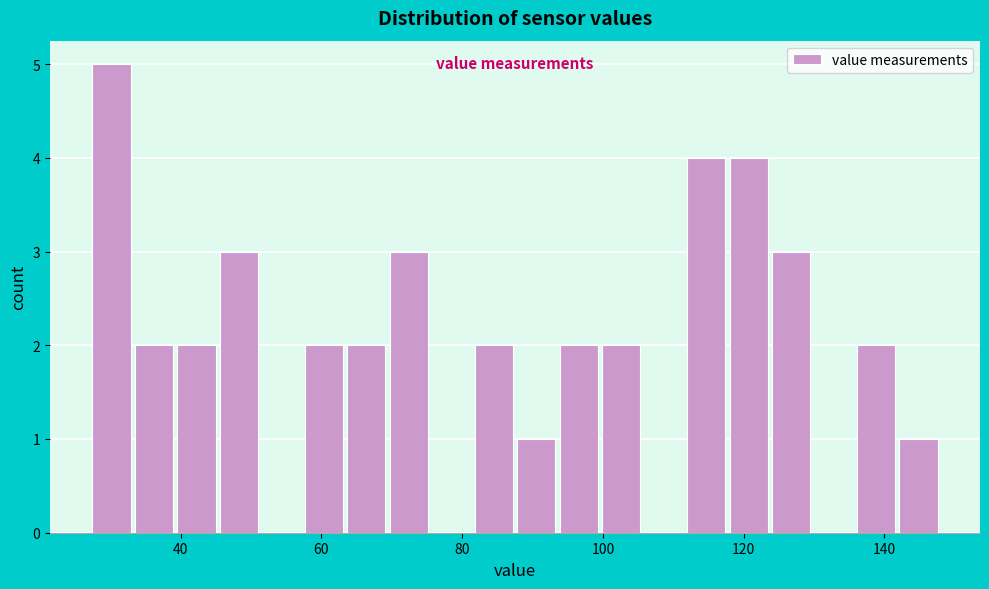

Read against the x-axis, roughly where is the centre of the tallest bar?

30